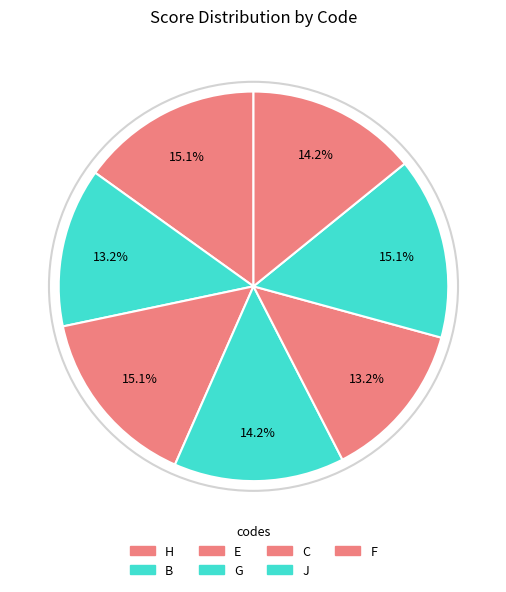

What percentage do J and C together represent?

28.3%